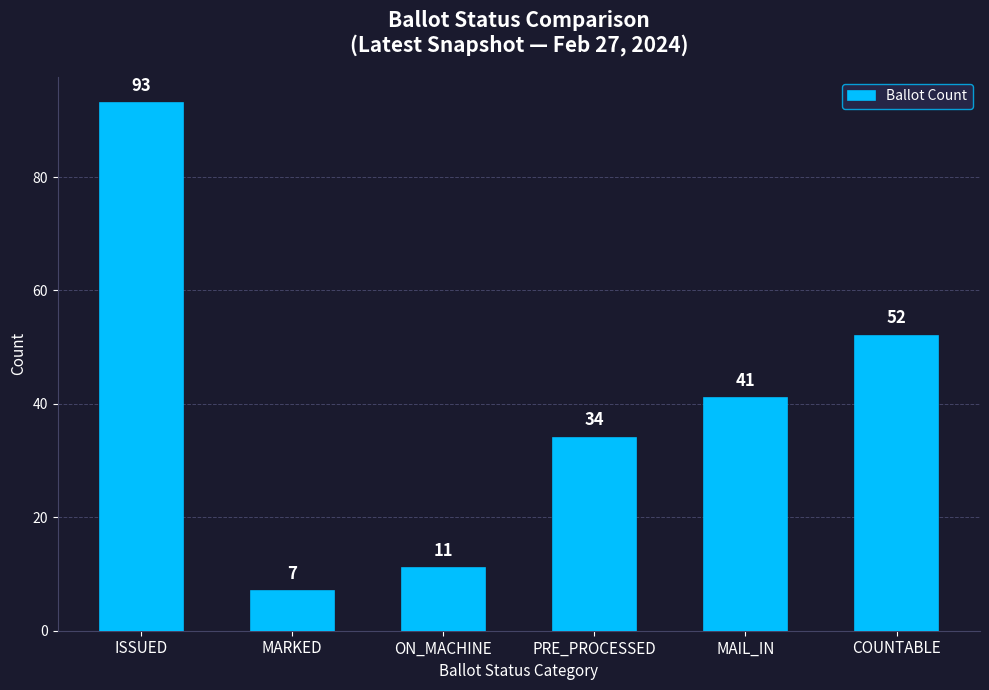

How many data points does each series have?

6